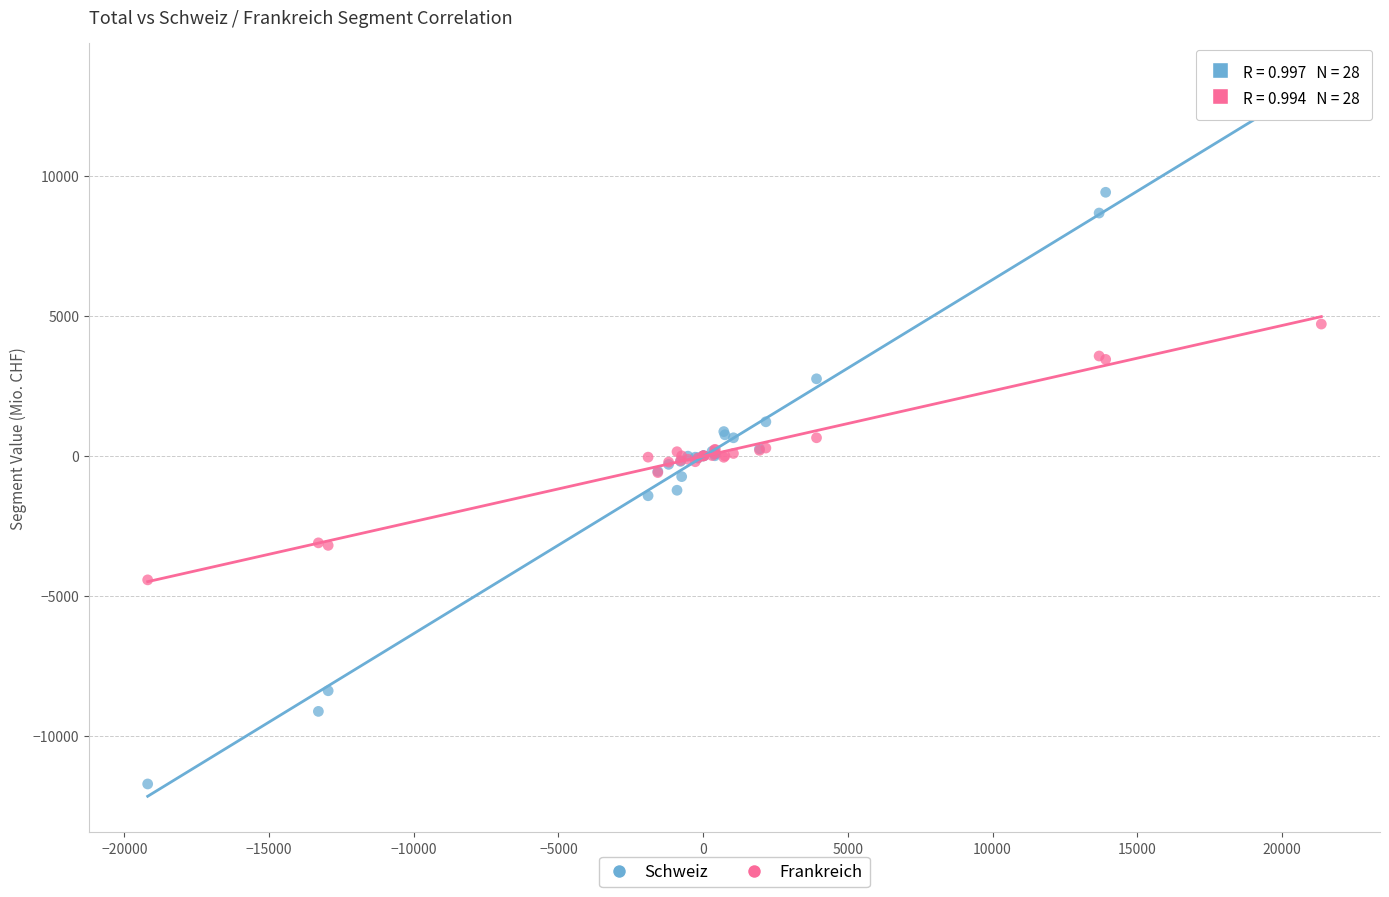

What are all the series names shown in the legend?

Schweiz, Frankreich